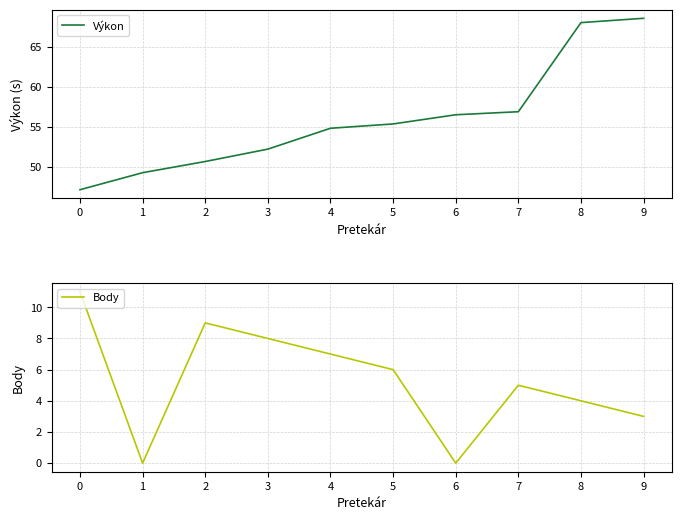

What are all the series names shown in the legend?

Výkon, Body